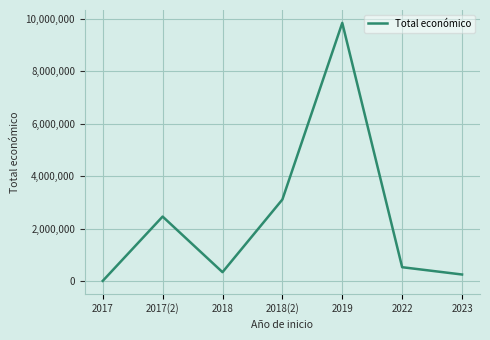

Count the number of categories in the chart.

7